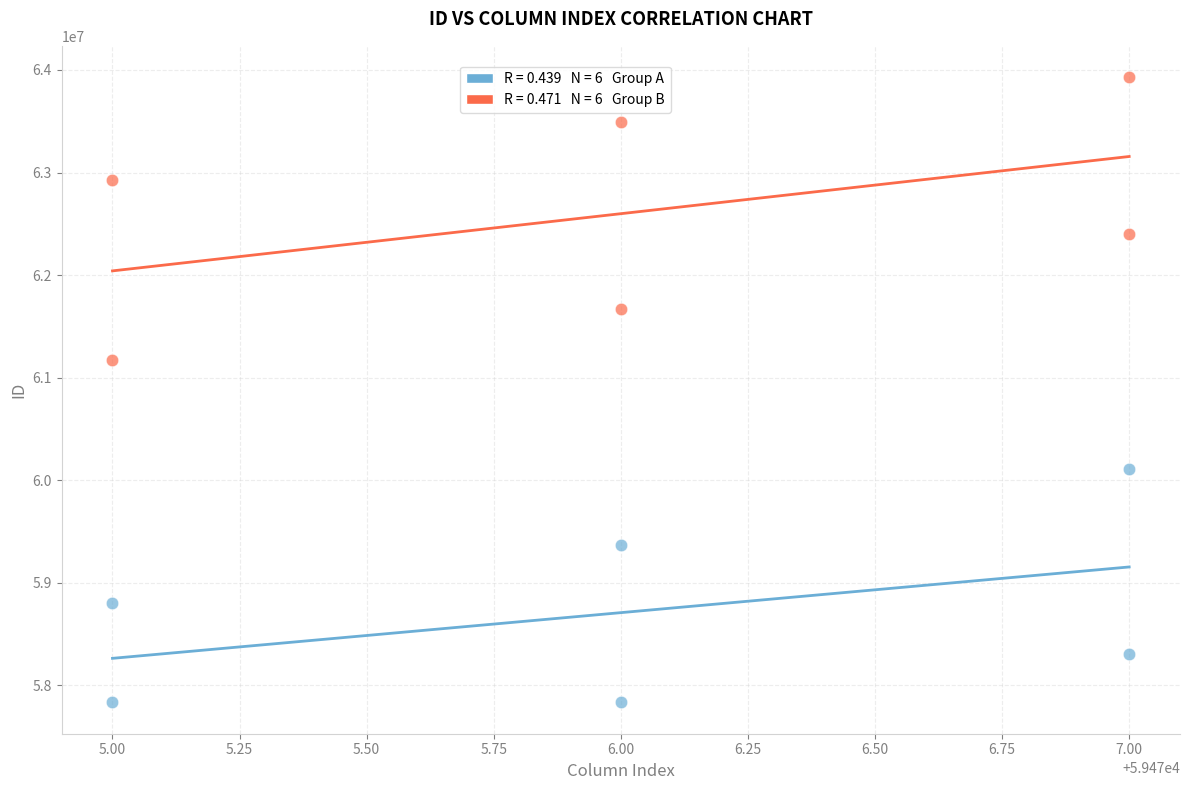

Across all data points, what is the range of Y values (max minus min)?

6096498